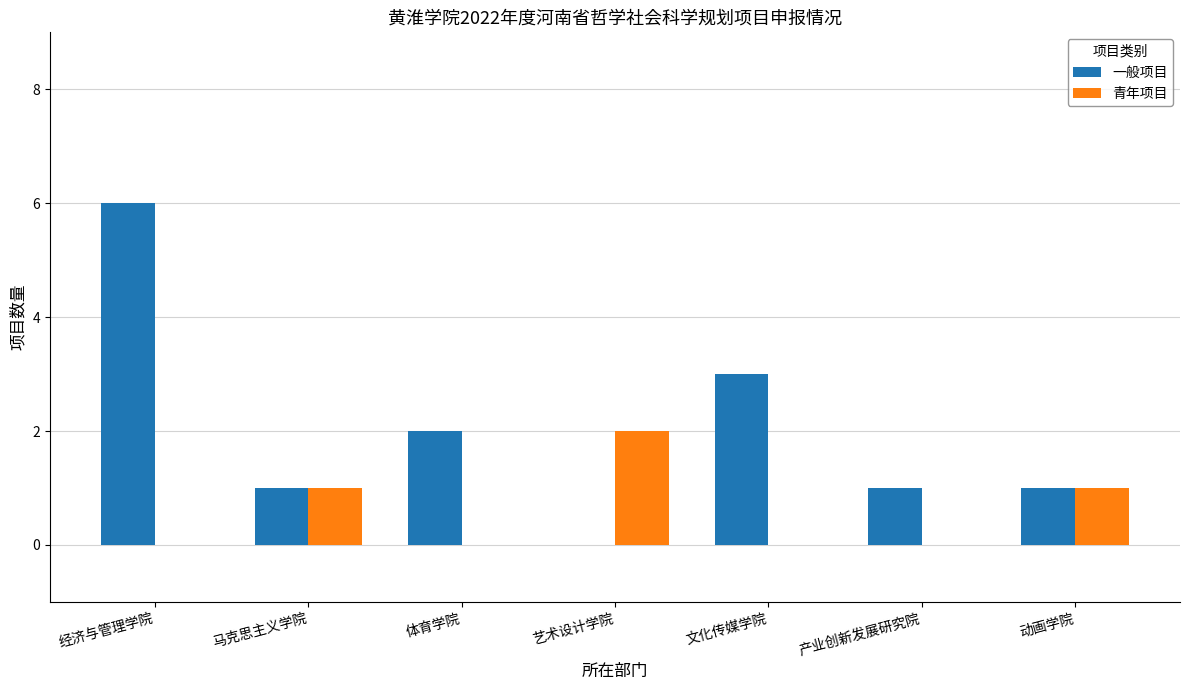

Between 经济与管理学院 and 动画学院, which series saw the biggest shift?

一般项目